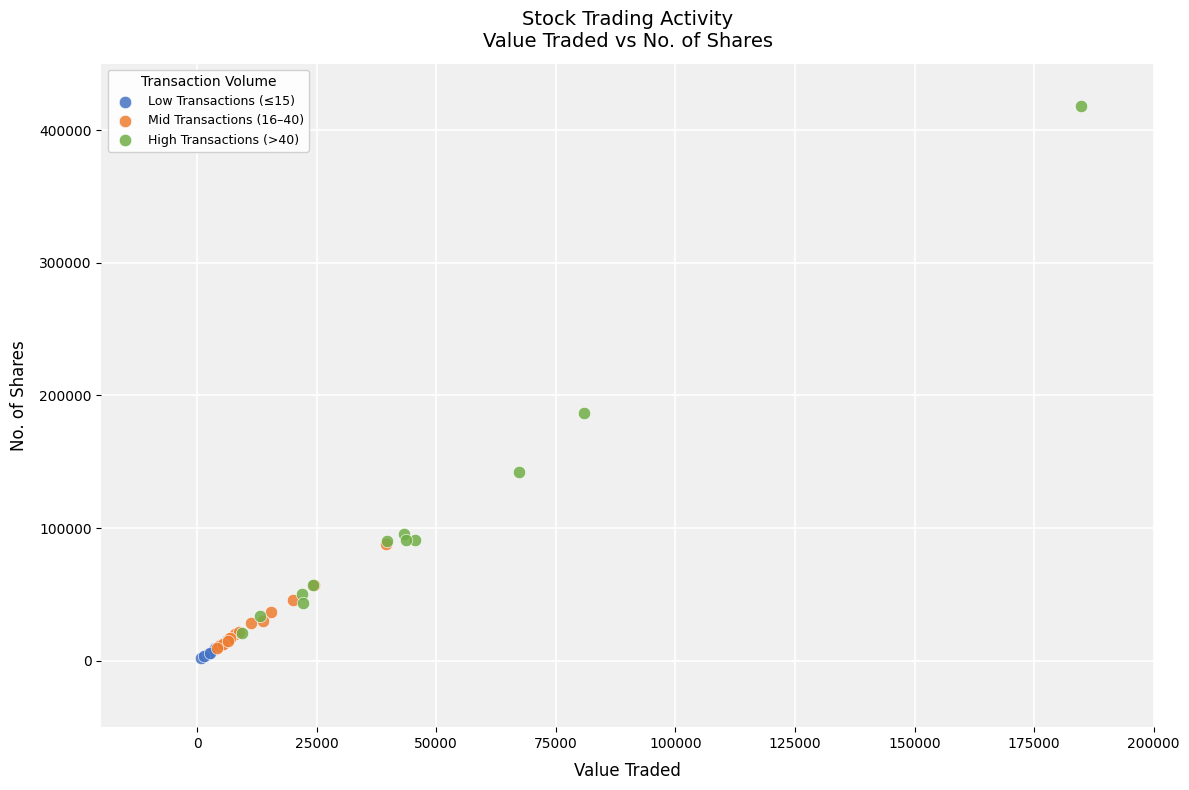

Which series has the largest Y range (max minus min)?

High Transactions (>40)